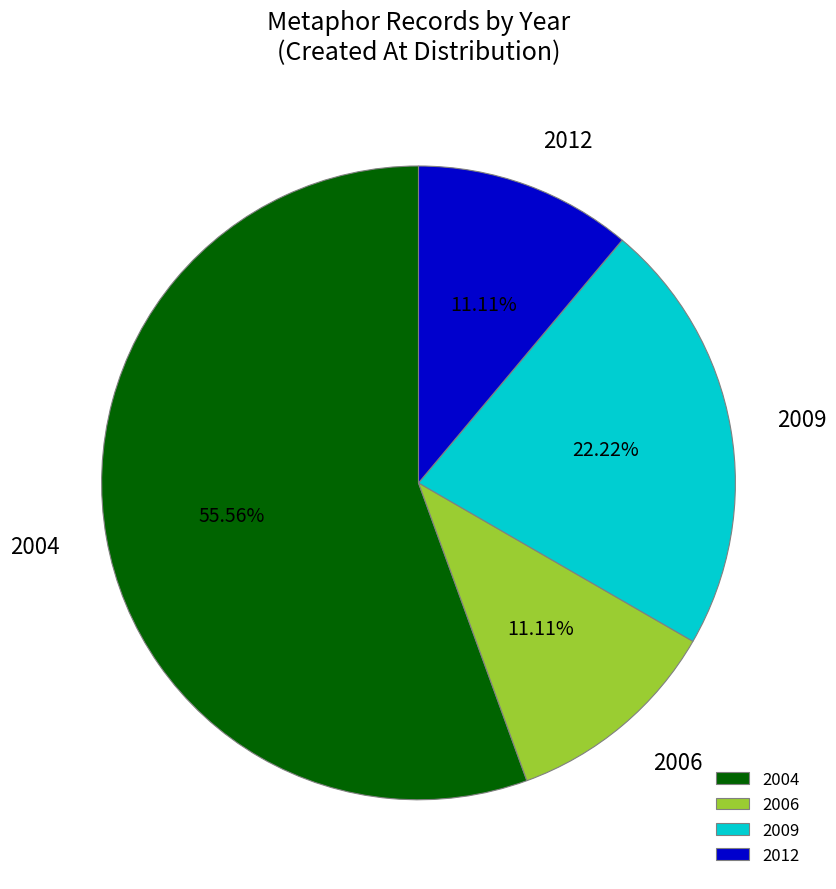

Is the sum of 2006 and 2004 greater than half?

Yes